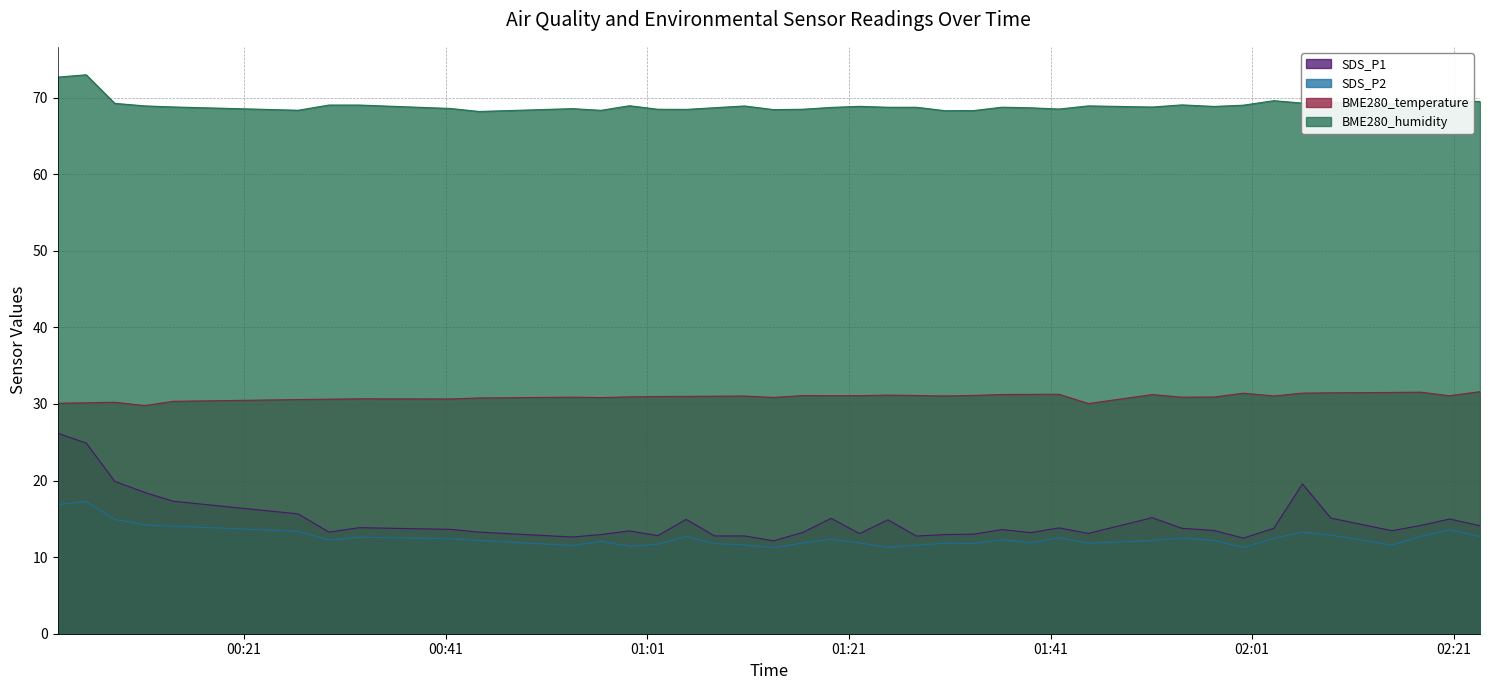

Is it true that BME280_temperature equals 44.8 at 2022/11/11 01:33:22?

False